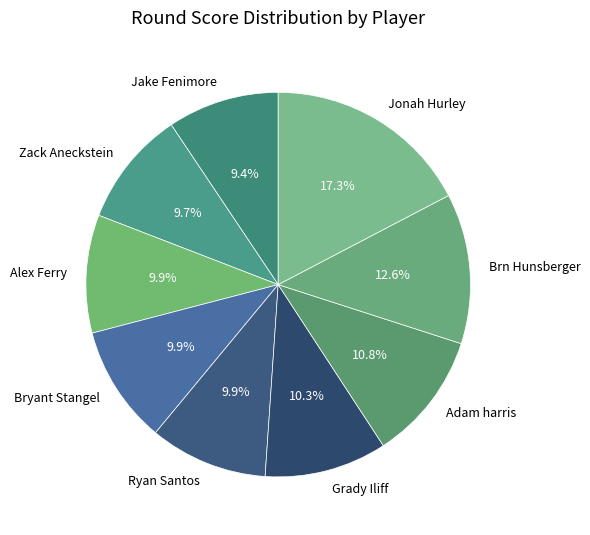

How many slices are in this pie chart?

9